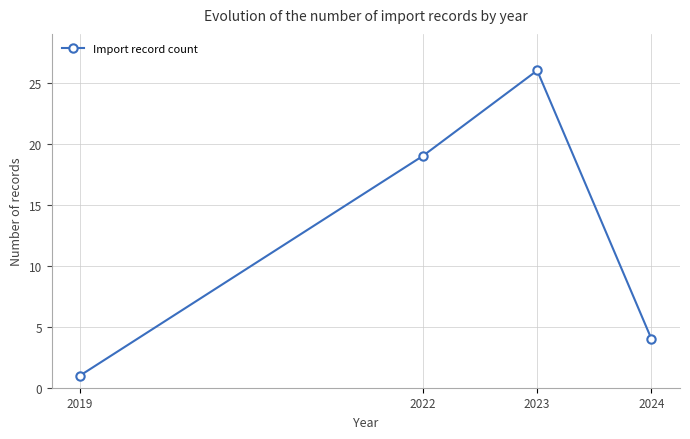

What is the value of the 1st point from the left?

1